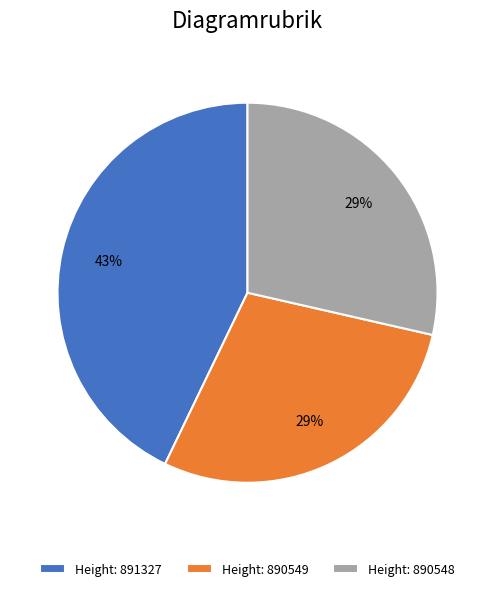

To the nearest percent, what is the average slice percentage?

33%